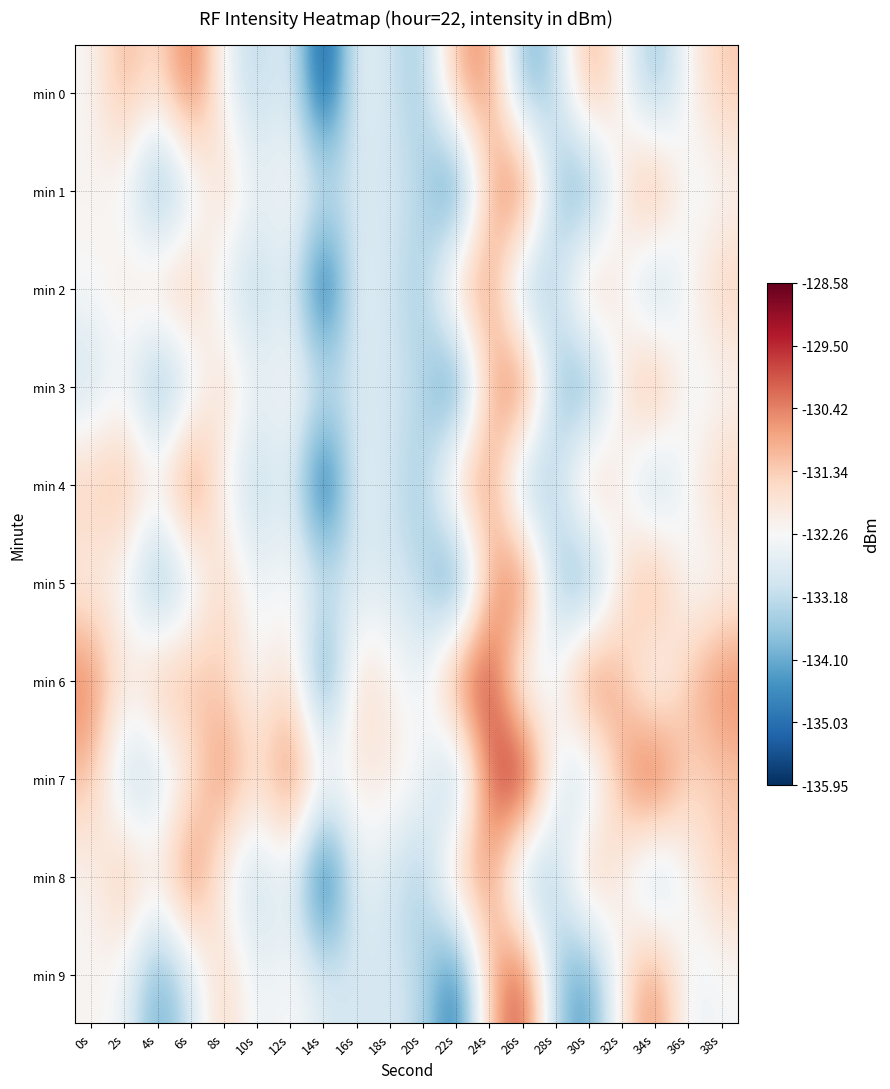

Reading left to right, extract all data points from this chart.

min 0: 0s=-132.2	2s=-130.9	4s=-131.8	6s=-130.0	8s=-132.4	10s=-133.4	12s=-132.5	14s=-135.9	16s=-132.4	18s=-133.0	20s=-133.6	22s=-130.9	24s=-130.5	26s=-134.1	28s=-133.3	30s=-130.7	32s=-132.2	34s=-133.9	36s=-132.1	38s=-131.3
min 1: 0s=-132.1	2s=-132.4	4s=-134.3	6s=-133.0	8s=-131.3	10s=-132.6	12s=-132.1	14s=-132.8	16s=-132.9	18s=-132.8	20s=-133.3	22s=-135.2	24s=-131.1	26s=-129.6	28s=-133.6	30s=-134.5	32s=-131.7	34s=-130.4	36s=-132.6	38s=-132.3
min 2: 0s=-132.2	2s=-131.9	4s=-131.3	6s=-131.0	8s=-132.8	10s=-133.4	12s=-132.5	14s=-135.9	16s=-132.4	18s=-133.0	20s=-133.6	22s=-130.9	24s=-130.5	26s=-134.1	28s=-133.3	30s=-130.7	32s=-132.2	34s=-133.9	36s=-132.1	38s=-131.3
min 3: 0s=-133.1	2s=-132.4	4s=-134.3	6s=-133.0	8s=-131.3	10s=-132.6	12s=-132.1	14s=-132.8	16s=-132.9	18s=-132.8	20s=-133.3	22s=-135.2	24s=-131.1	26s=-129.6	28s=-133.6	30s=-134.5	32s=-131.7	34s=-130.4	36s=-132.6	38s=-132.3
min 4: 0s=-131.2	2s=-130.9	4s=-131.8	6s=-130.0	8s=-132.4	10s=-133.4	12s=-132.5	14s=-135.9	16s=-132.4	18s=-133.0	20s=-133.6	22s=-130.9	24s=-130.5	26s=-134.1	28s=-133.3	30s=-130.7	32s=-132.2	34s=-133.9	36s=-132.1	38s=-131.3
min 5: 0s=-132.1	2s=-132.4	4s=-134.3	6s=-133.0	8s=-131.3	10s=-132.6	12s=-132.1	14s=-132.8	16s=-132.9	18s=-132.8	20s=-133.3	22s=-135.2	24s=-131.1	26s=-129.6	28s=-133.6	30s=-134.5	32s=-131.7	34s=-130.4	36s=-132.6	38s=-132.3
min 6: 0s=-130.2	2s=-131.9	4s=-130.8	6s=-131.0	8s=-131.4	10s=-132.4	12s=-131.5	14s=-134.9	16s=-131.4	18s=-132.0	20s=-132.6	22s=-129.9	24s=-129.5	26s=-133.1	28s=-132.3	30s=-129.7	32s=-131.2	34s=-132.9	36s=-131.1	38s=-130.3
min 7: 0s=-131.1	2s=-133.4	4s=-133.3	6s=-132.0	8s=-130.3	10s=-131.6	12s=-130.1	14s=-131.8	16s=-131.9	18s=-131.8	20s=-132.3	22s=-134.2	24s=-130.1	26s=-128.6	28s=-132.6	30s=-133.5	32s=-130.7	34s=-129.4	36s=-131.6	38s=-131.3
min 8: 0s=-132.2	2s=-130.9	4s=-131.8	6s=-130.0	8s=-132.4	10s=-133.4	12s=-132.5	14s=-135.9	16s=-132.4	18s=-133.0	20s=-133.6	22s=-130.9	24s=-130.5	26s=-134.1	28s=-133.3	30s=-130.7	32s=-132.2	34s=-133.9	36s=-132.1	38s=-131.3
min 9: 0s=-132.1	2s=-132.4	4s=-134.3	6s=-133.0	8s=-131.3	10s=-132.6	12s=-132.1	14s=-132.8	16s=-132.9	18s=-132.8	20s=-133.3	22s=-135.2	24s=-131.1	26s=-129.6	28s=-133.6	30s=-134.5	32s=-131.7	34s=-130.4	36s=-132.6	38s=-132.3